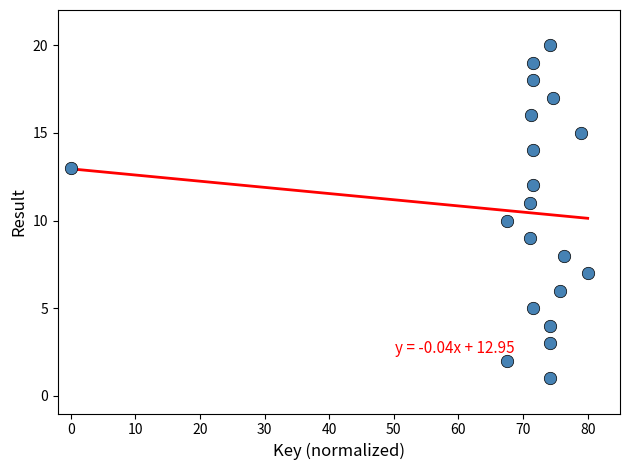

What is the range of Y values (max minus min)?

19